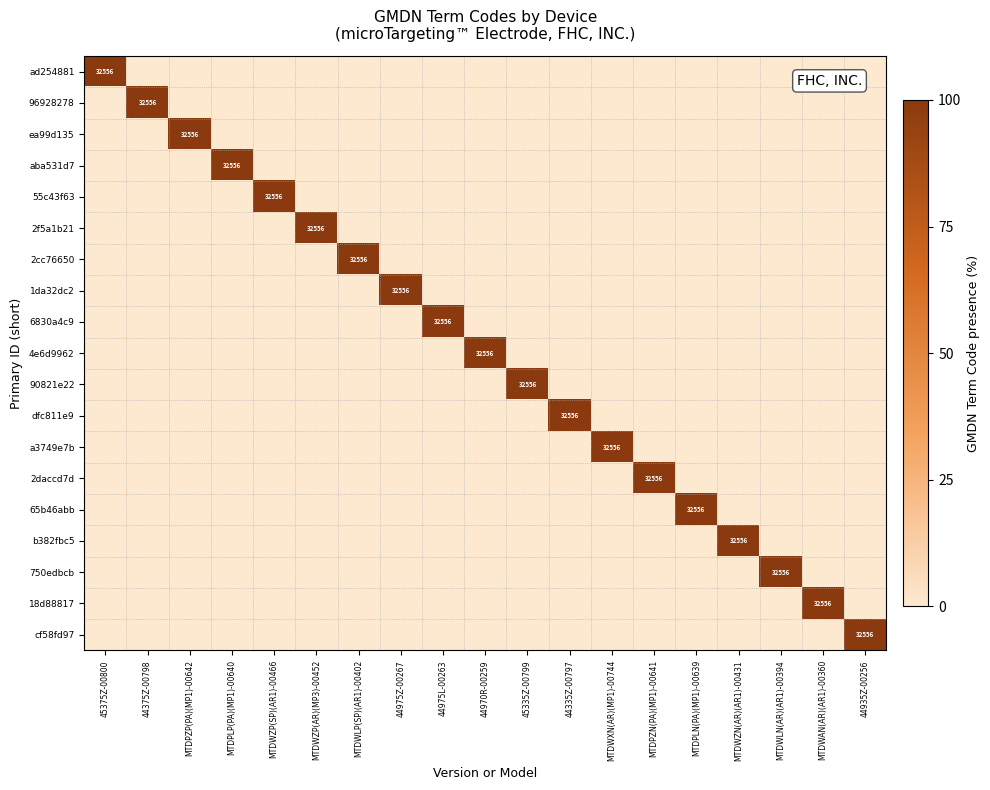

Which category has the highest value across all series?

45375Z-00800